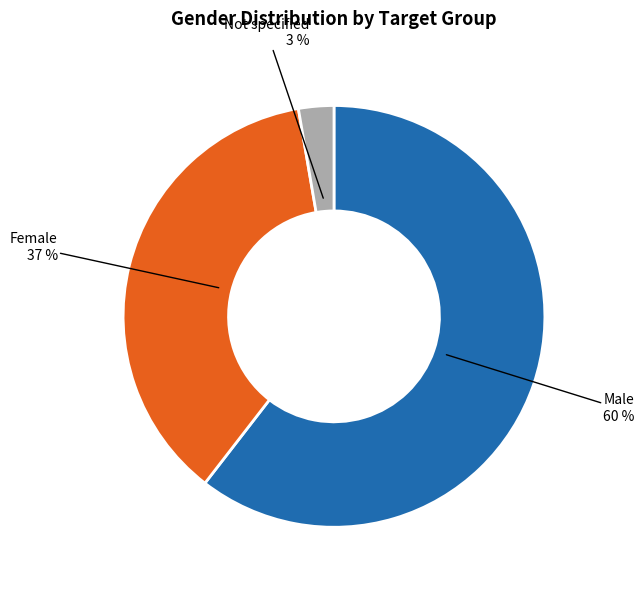

Is there a majority slice in this chart?

Yes